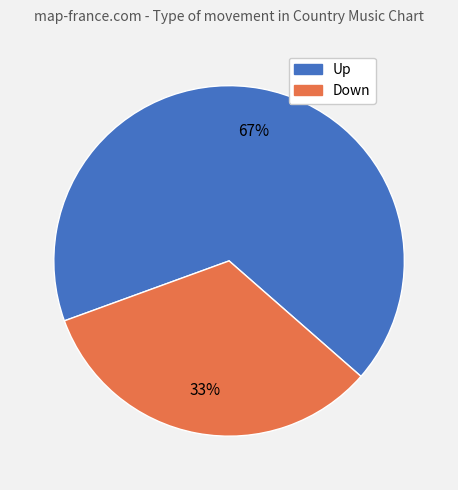

Is there a majority slice in this chart?

Yes